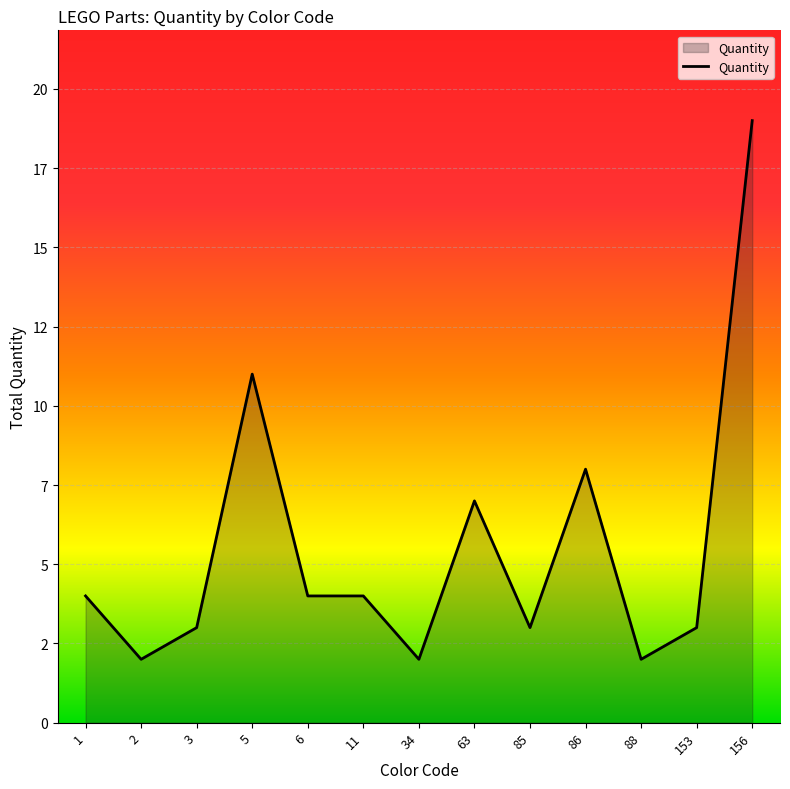

What is the value of the 13th point from the left?

19